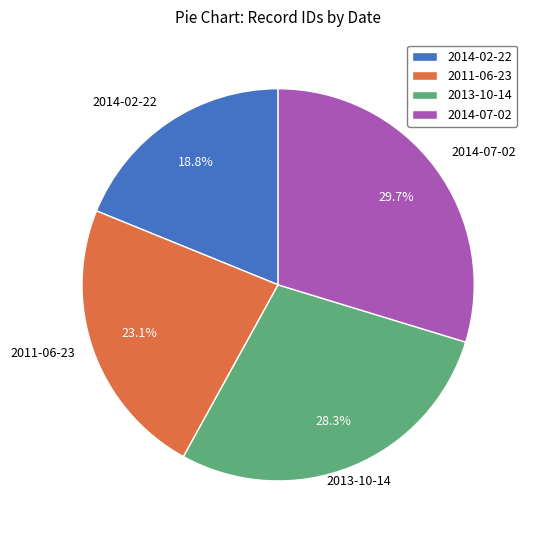

To the nearest percent, what portion does 2014-07-02 represent?

30%